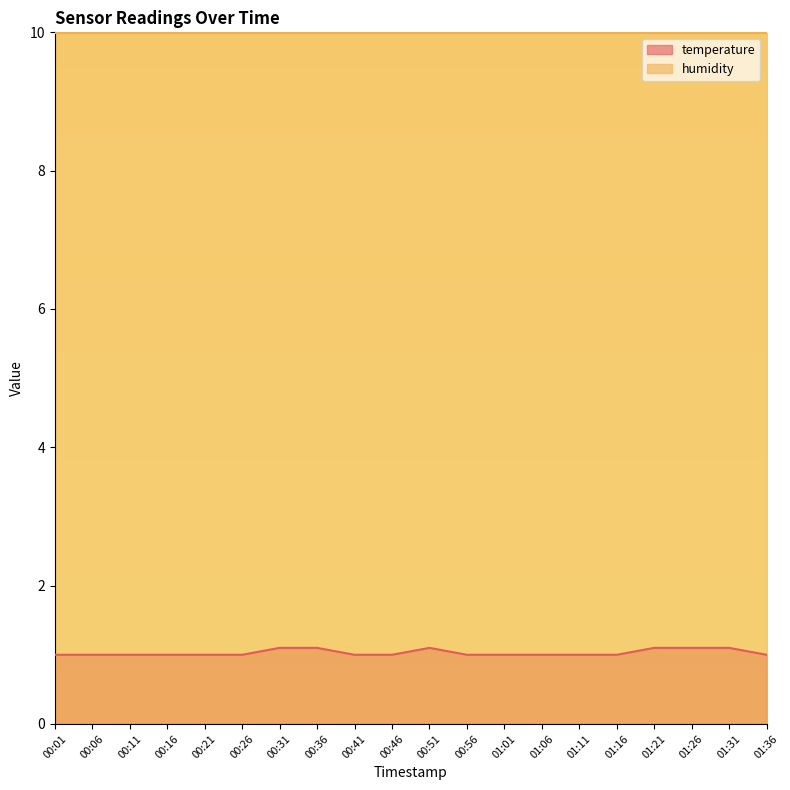

List the labels in order of value, largest first.

00:31, 00:36, 00:51, 01:21, 01:26, 01:31, 00:01, 00:06, 00:11, 00:16, 00:21, 00:26, 00:41, 00:46, 00:56, 01:01, 01:06, 01:11, 01:16, 01:36